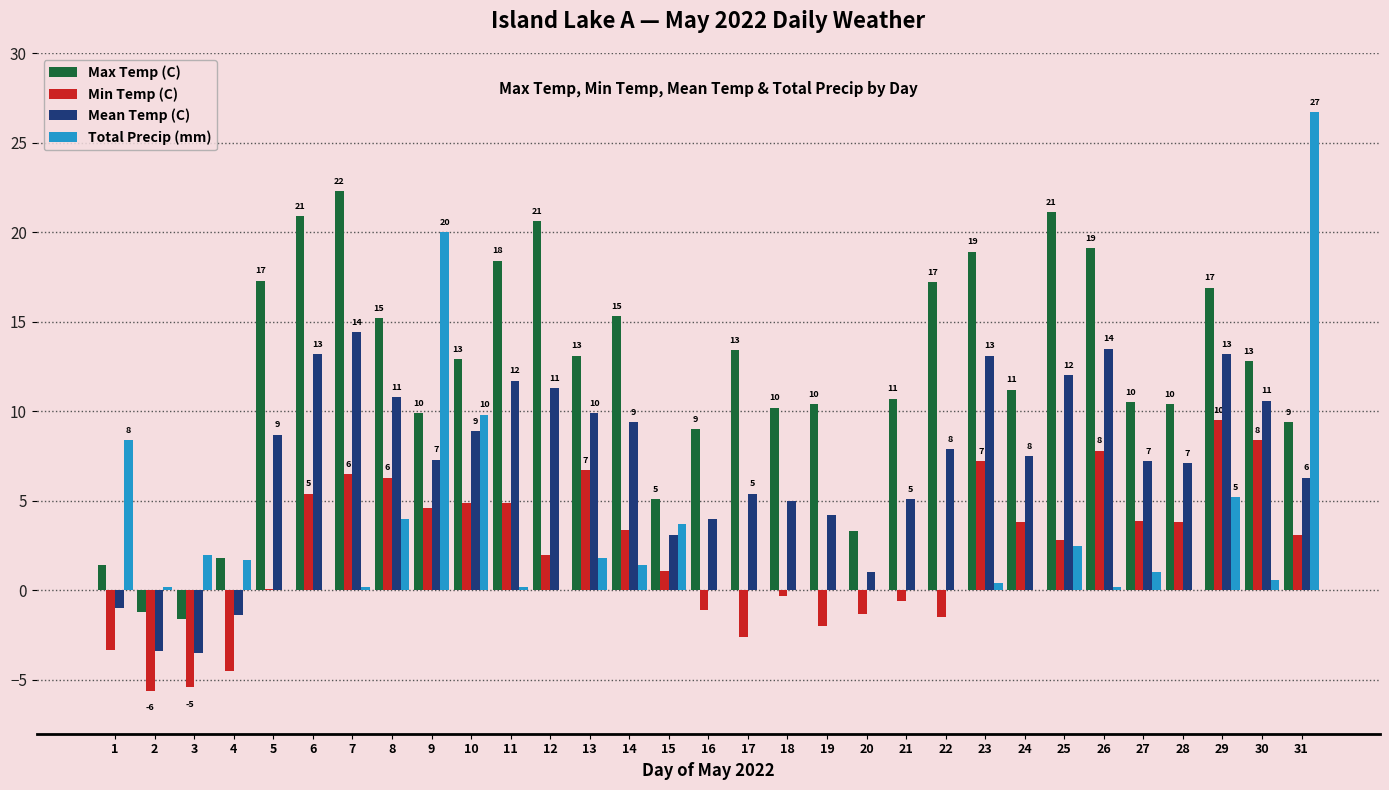

Which has a higher value, 7 or 6?

7